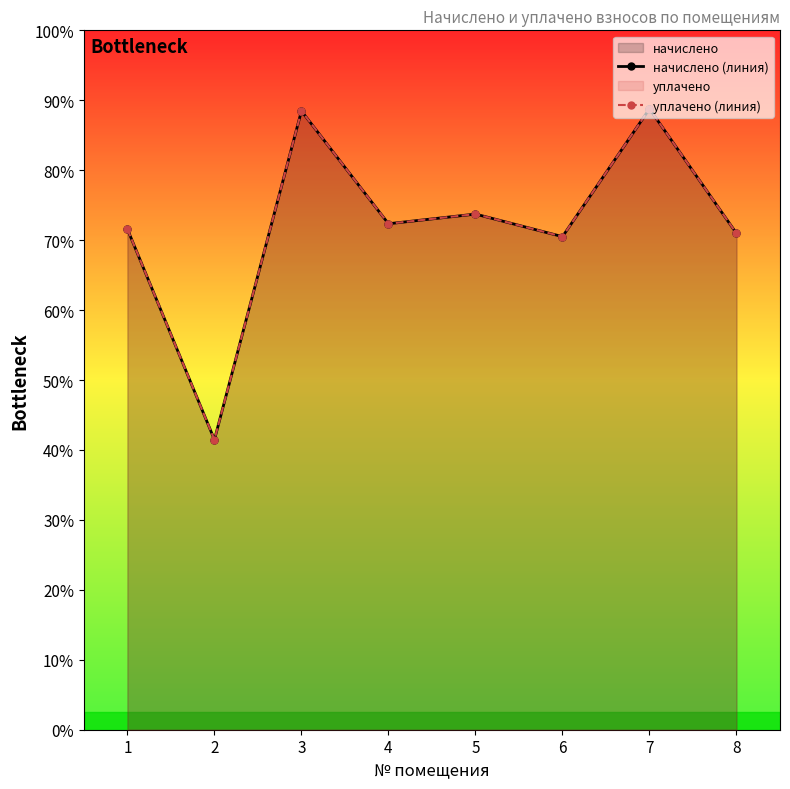

What value does the начислено (линия) series have at 7?

8878.1